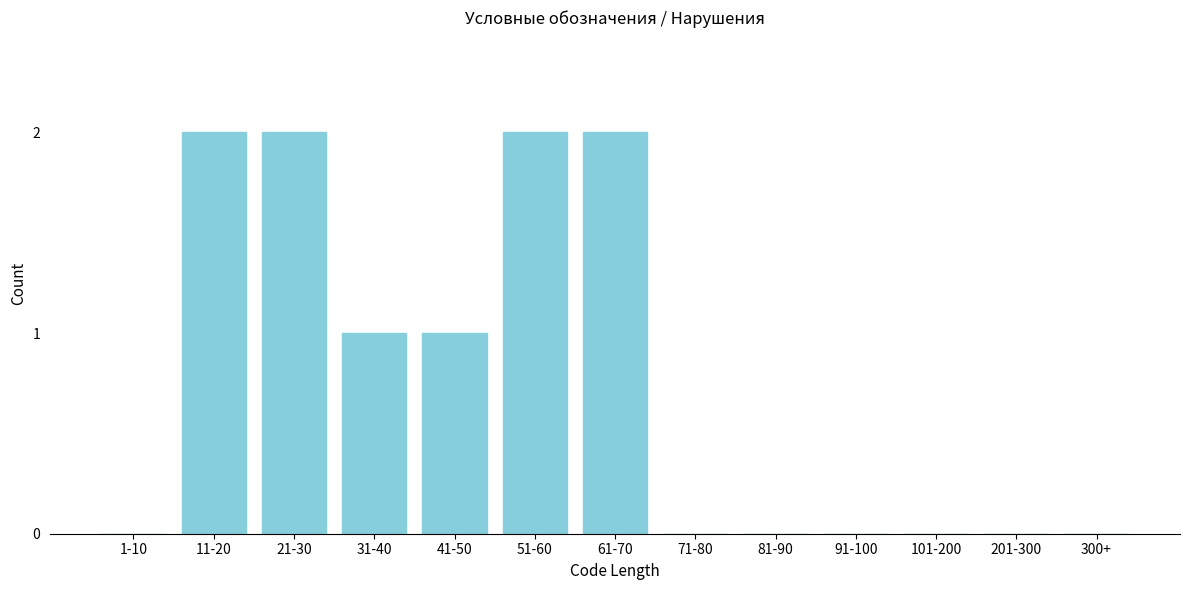

Reading right to left, list all the values displayed in this chart.

300+=0	201-300=0	101-200=0	91-100=0	81-90=0	71-80=0	61-70=2	51-60=2	41-50=1	31-40=1	21-30=2	11-20=2	1-10=0